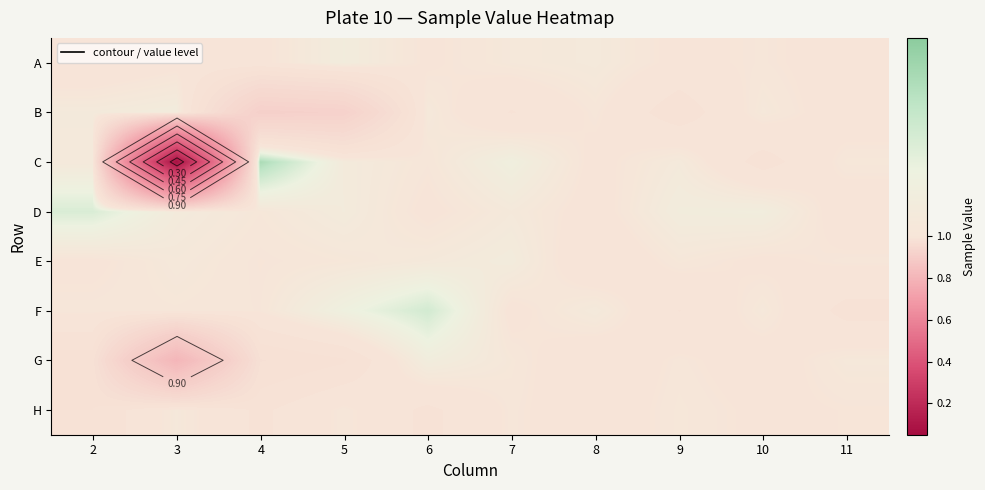

How many values in the H series exceed 1?

5